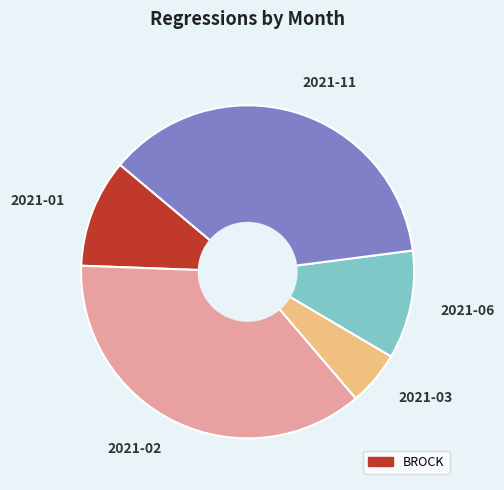

Which slice is the smallest?

2021-03